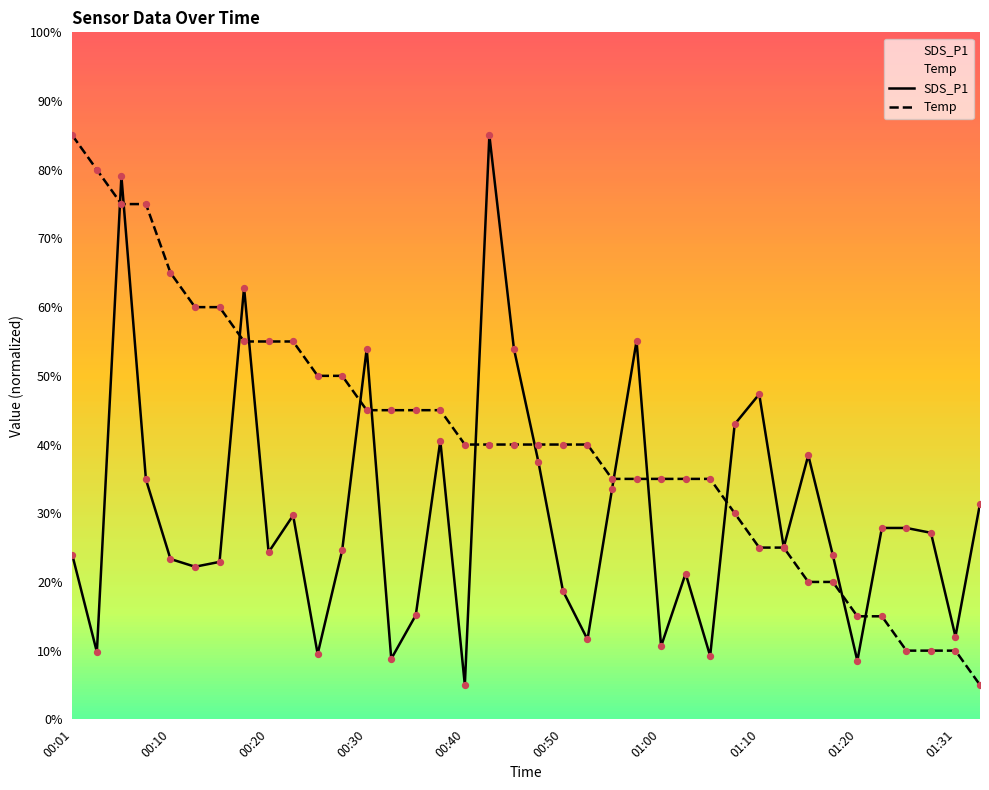

Is the value of SDS_P1 at 00:20 greater than the value of Temp at 00:10?

No